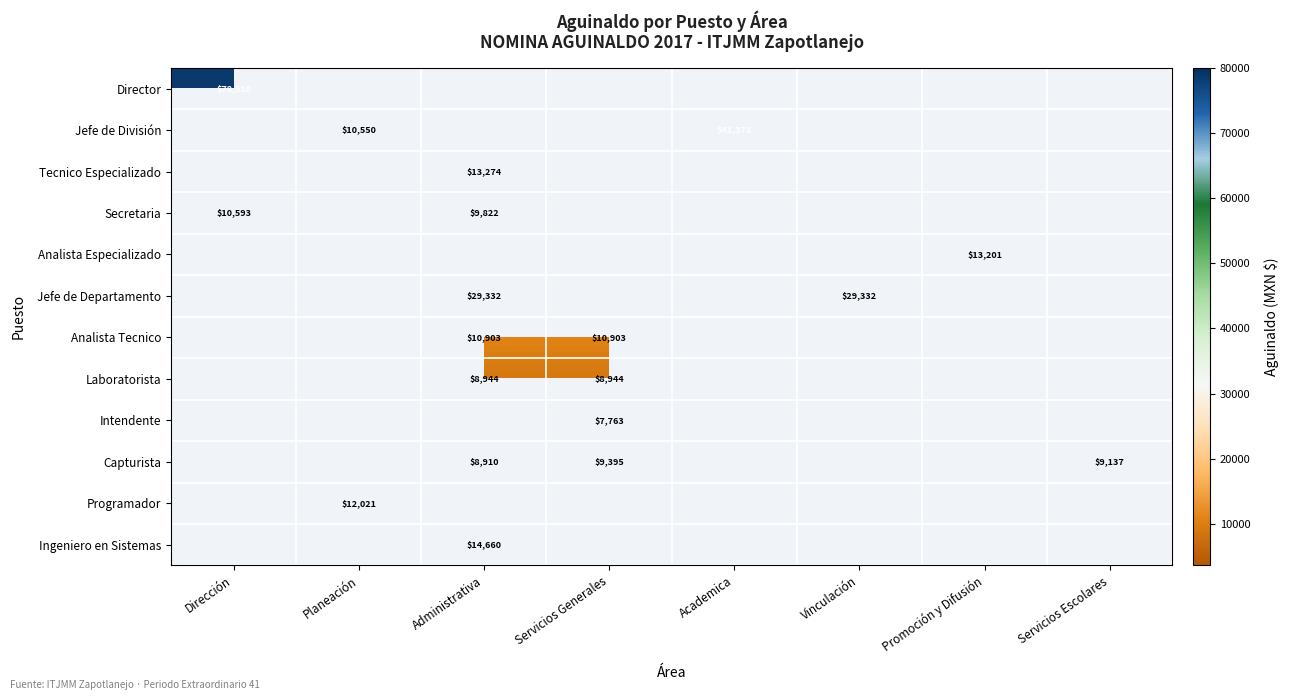

The value of Capturista at Servicios Escolares is 12147. True or false?

False